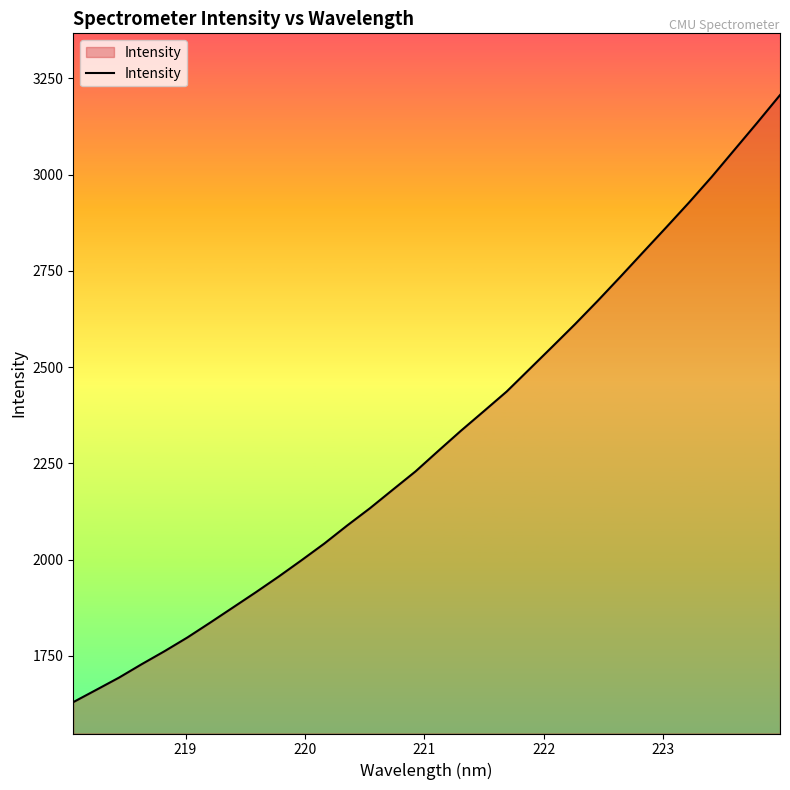

What is the minimum value shown in the chart?

1630.0